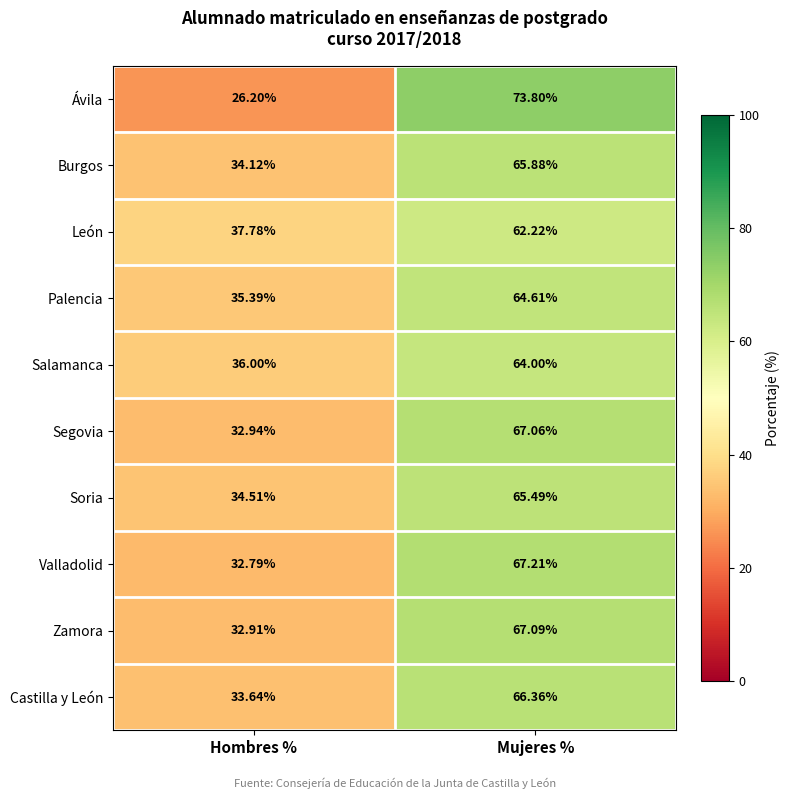

Which label corresponds to the largest value in the chart?

Mujeres %